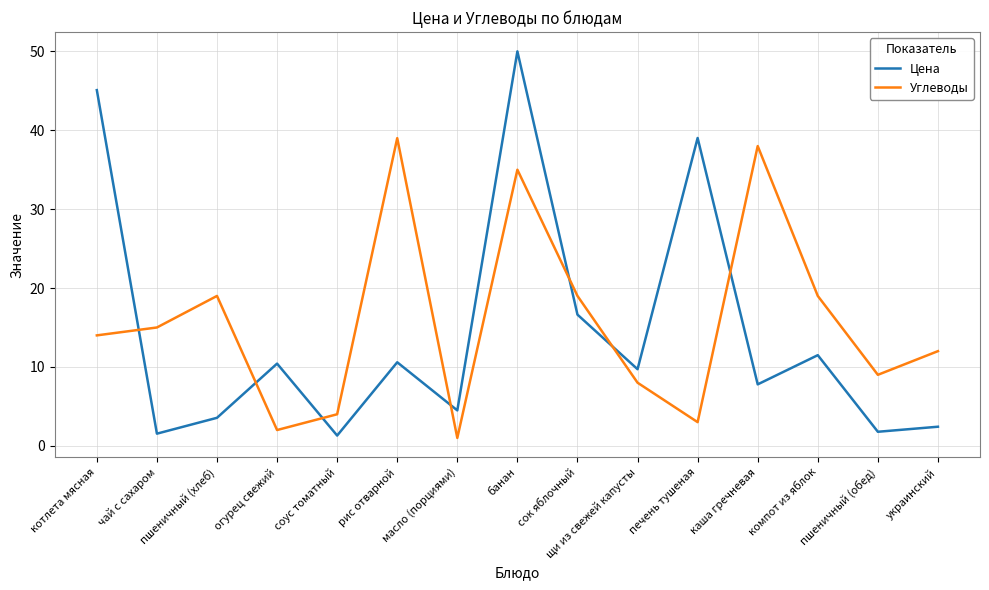

How many values in the Цена series are below 9?

7